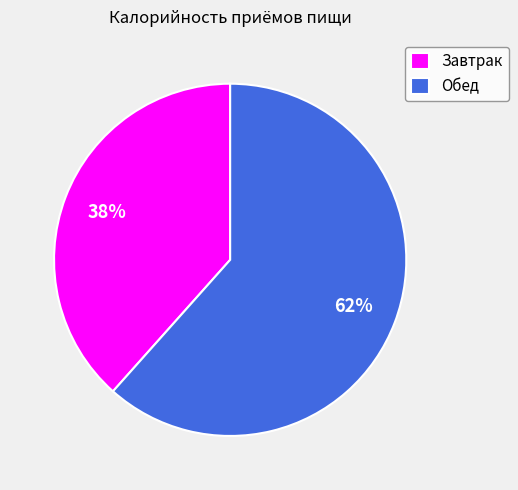

Combined, do Завтрак and Обед account for over 50%?

Yes